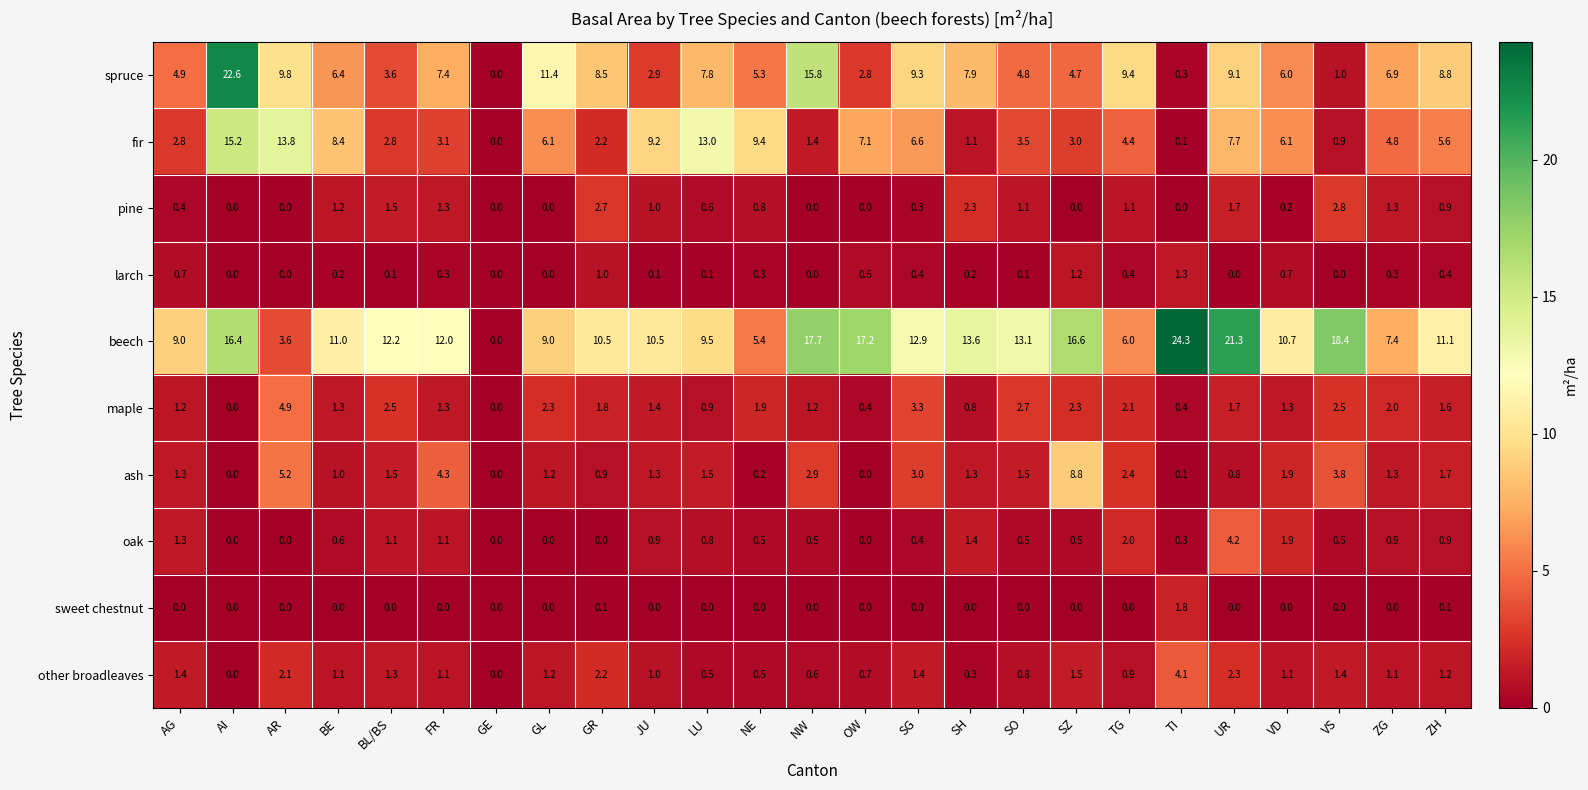

Which series changed the most between GL and UR?

beech